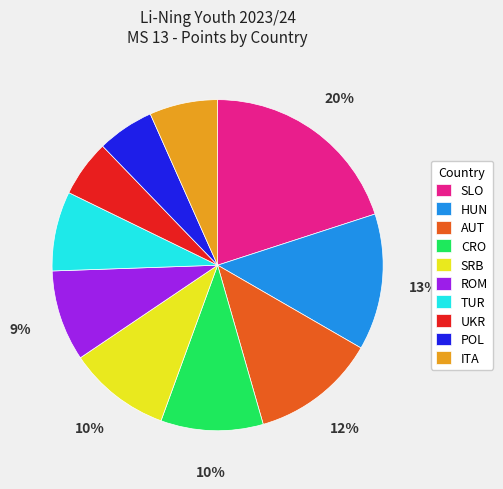

To the nearest percent, what percentage of the pie is AUT?

12%